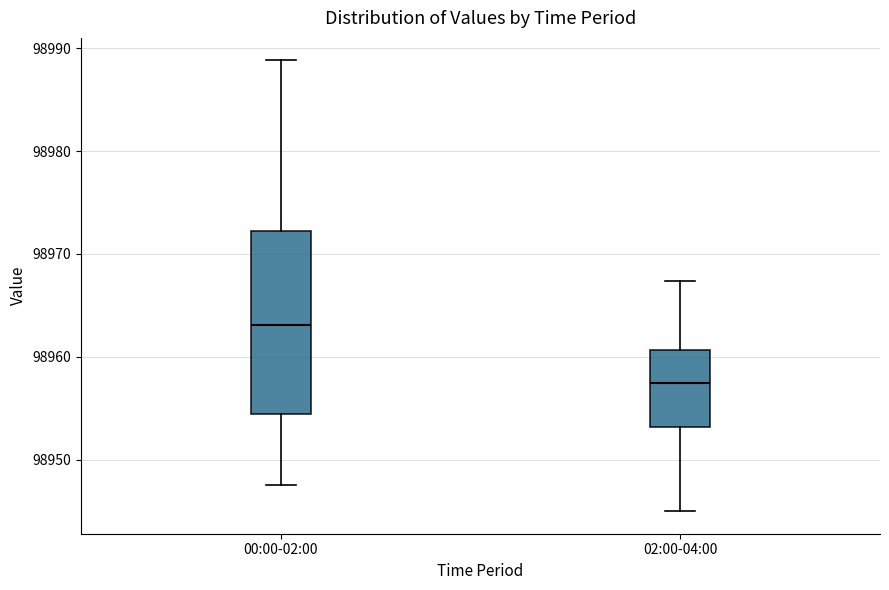

Which box has the lowest median line?

02:00-04:00